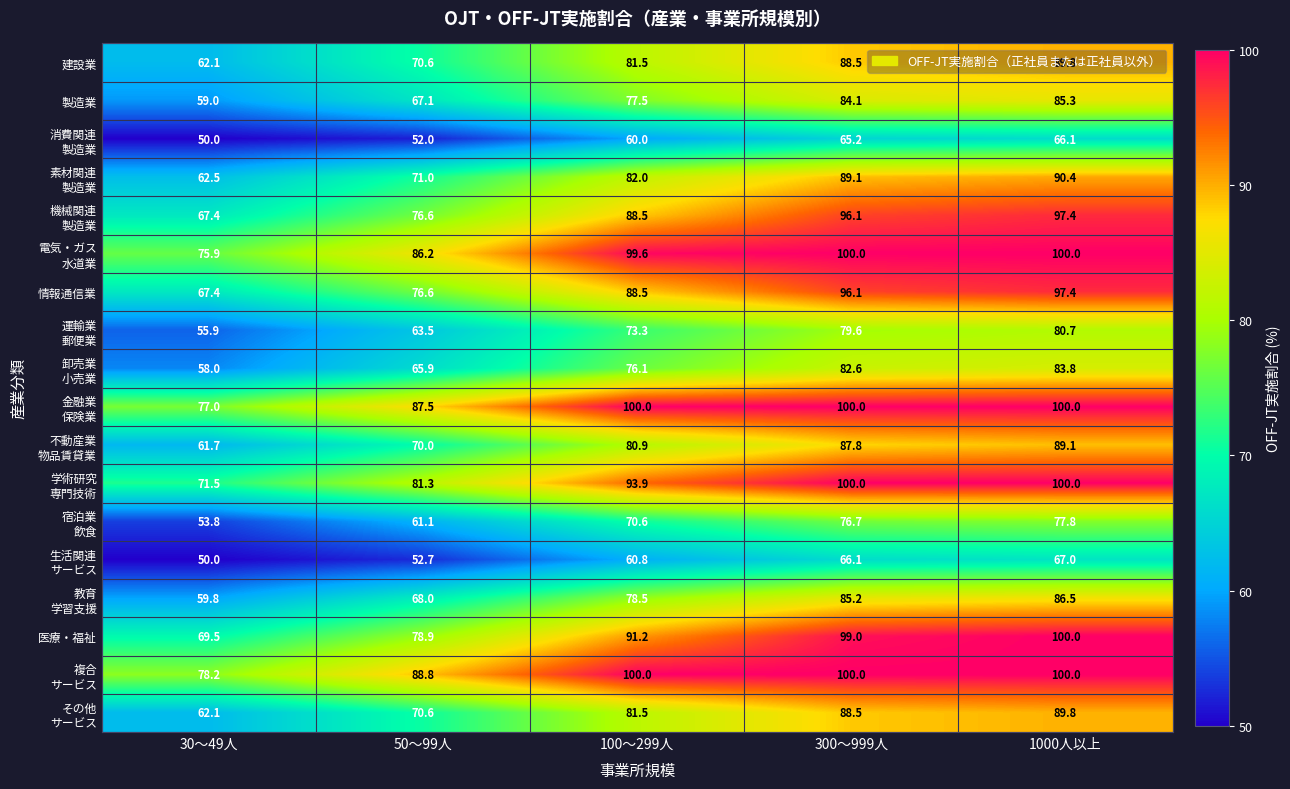

Which series has the largest range (max minus min)?

医療・福祉